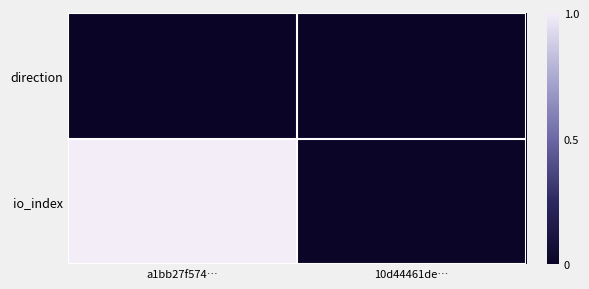

Reading left to right, extract all data points from this chart.

direction: a1bb27f574…=0.0	10d44461de…=0.0
io_index: a1bb27f574…=1.0	10d44461de…=0.0